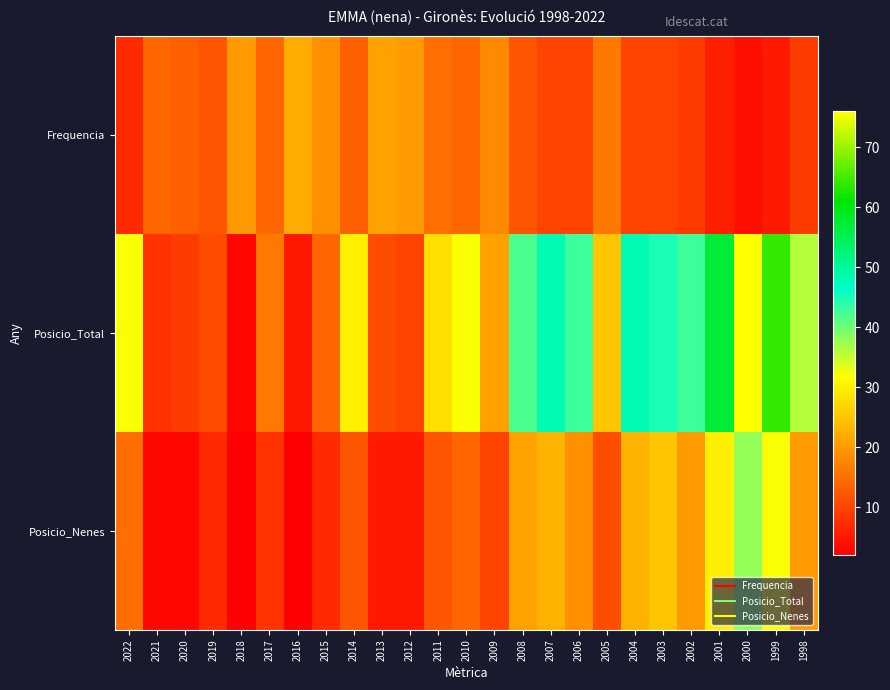

Rank the series by their maximum value, from highest to lowest.

Posicio_Total, Posicio_Nenes, Frequencia